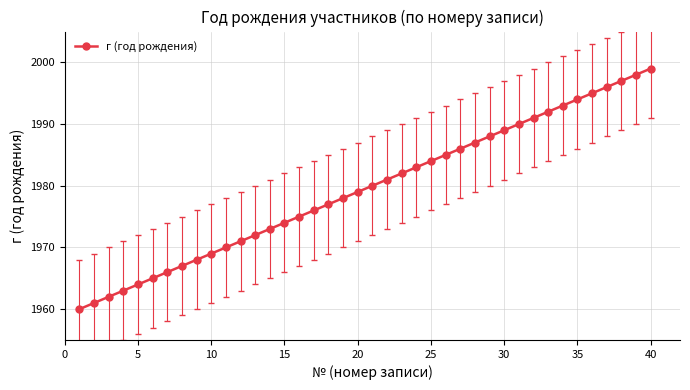

Count the number of categories in the chart.

40